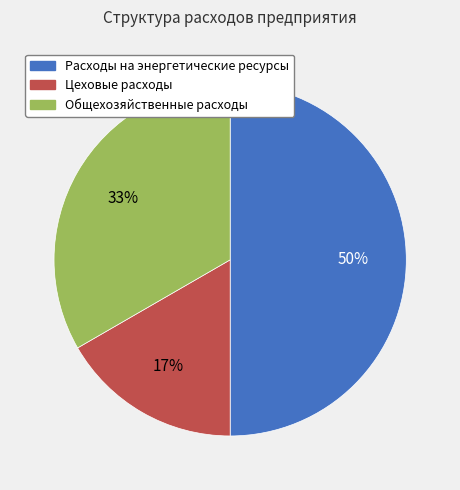

Rank the categories by value from highest to lowest.

Расходы на энергетические ресурсы, Общехозяйственные расходы, Цеховые расходы